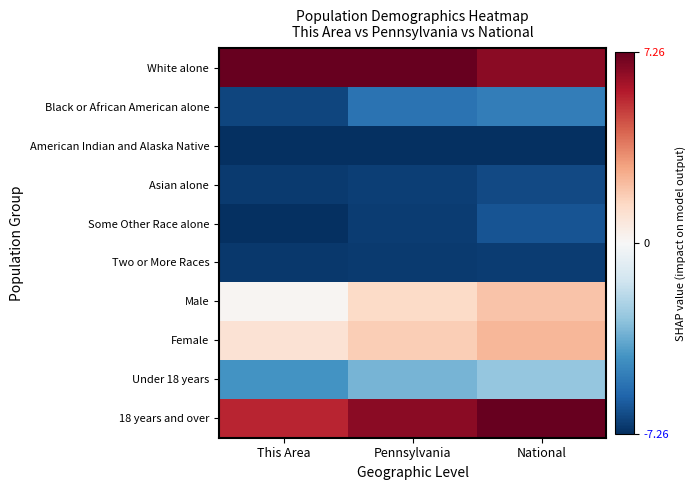

What is the total value across all series at This Area?

-25.5